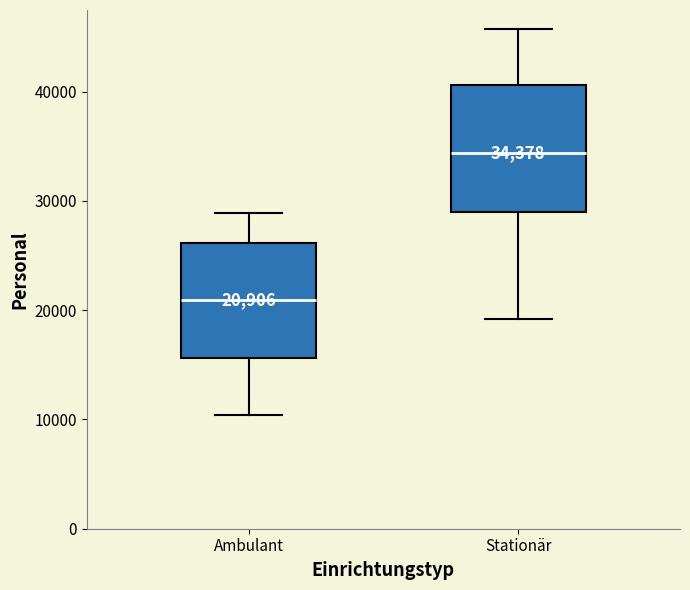

Comparing the boxes themselves (not the whiskers), which one is the tallest?

Stationär